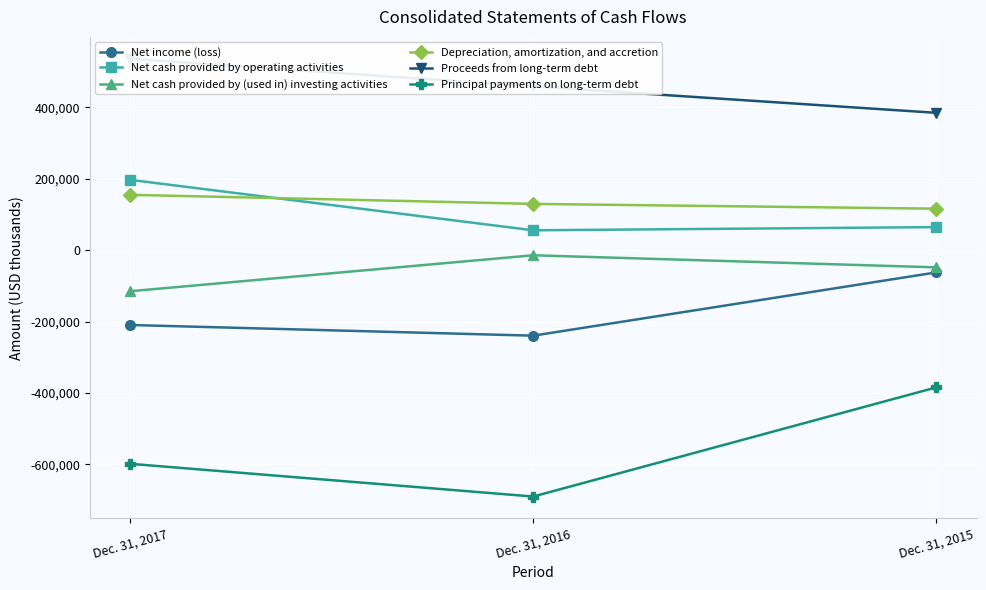

Between Dec. 31, 2016 and Dec. 31, 2017, which is larger?

Dec. 31, 2017